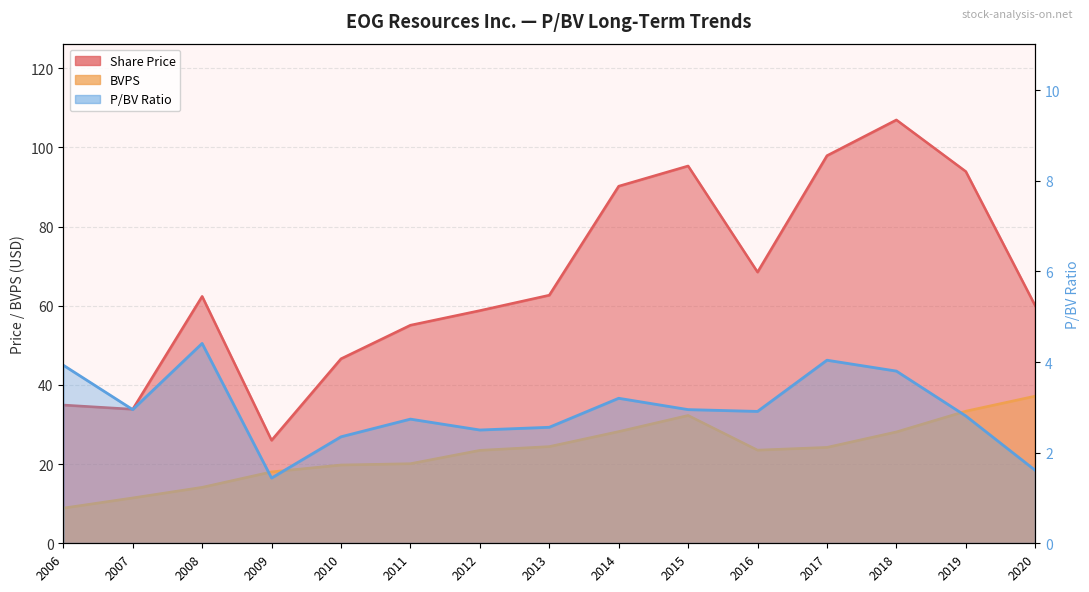

What are all the series names shown in the legend?

Share Price, BVPS, P/BV